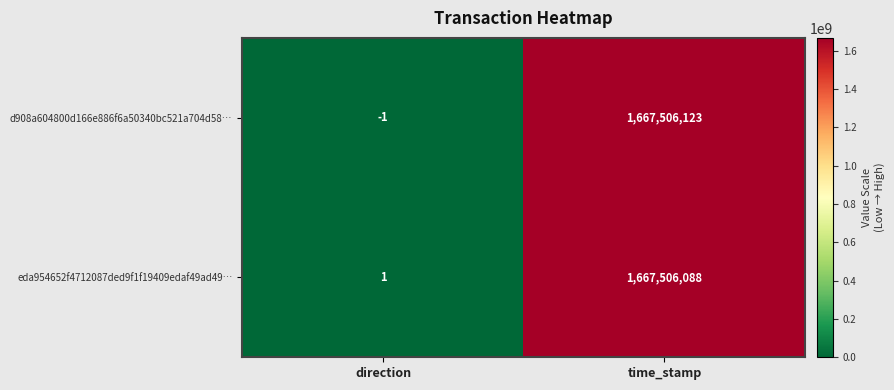

Which series changed the most between direction and time_stamp?

d908a604800d166e886f6a50340bc521a704d58…